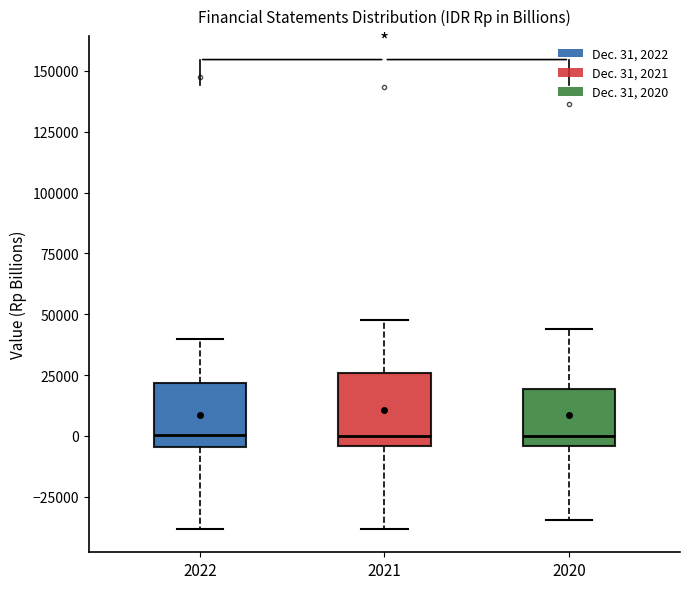

Reading left to right, transcribe this box plot: for each box, give where its median line is, the range the box spans, and where its two whiskers end, as read against the y-axis. The values are not printed on the chart, so give them approximately, as read against the axis.

2022: median 0, box -5000 to 20000, whiskers -40000 to 40000
2021: median 0, box -5000 to 25000, whiskers -40000 to 50000
2020: median 0, box -5000 to 20000, whiskers -35000 to 45000